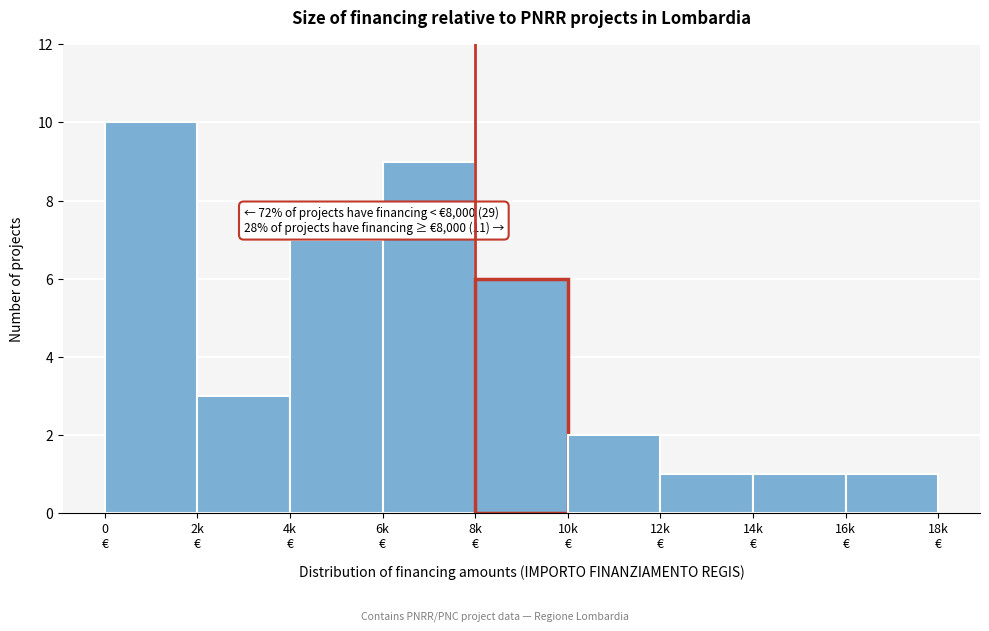

Reading right to left, extract all data points from this chart.

1	1	1	2	6	9	7	3	10